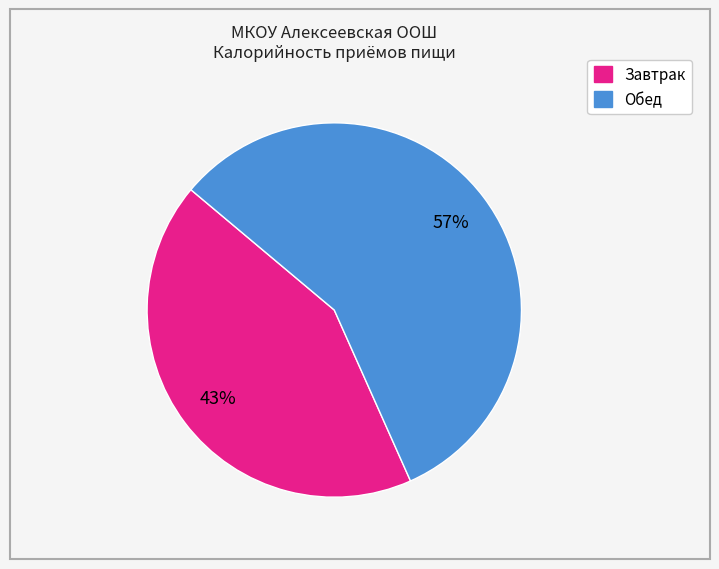

Does any single category account for the majority?

Yes